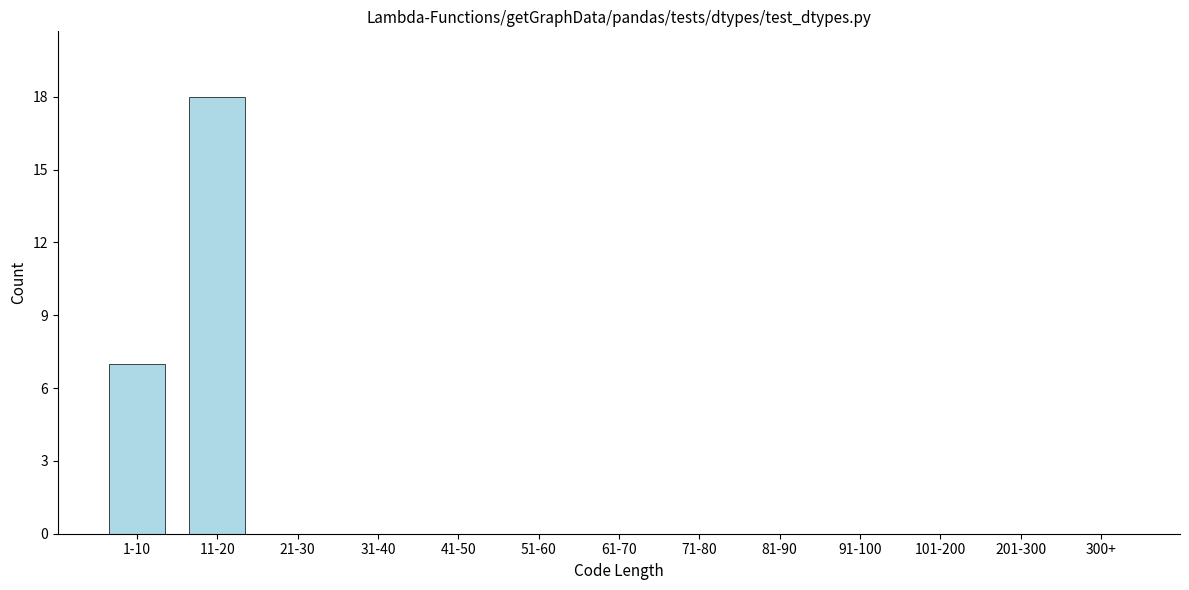

Reading left to right, list all the values displayed in this chart.

1-10=7	11-20=18	21-30=0	31-40=0	41-50=0	51-60=0	61-70=0	71-80=0	81-90=0	91-100=0	101-200=0	201-300=0	300+=0